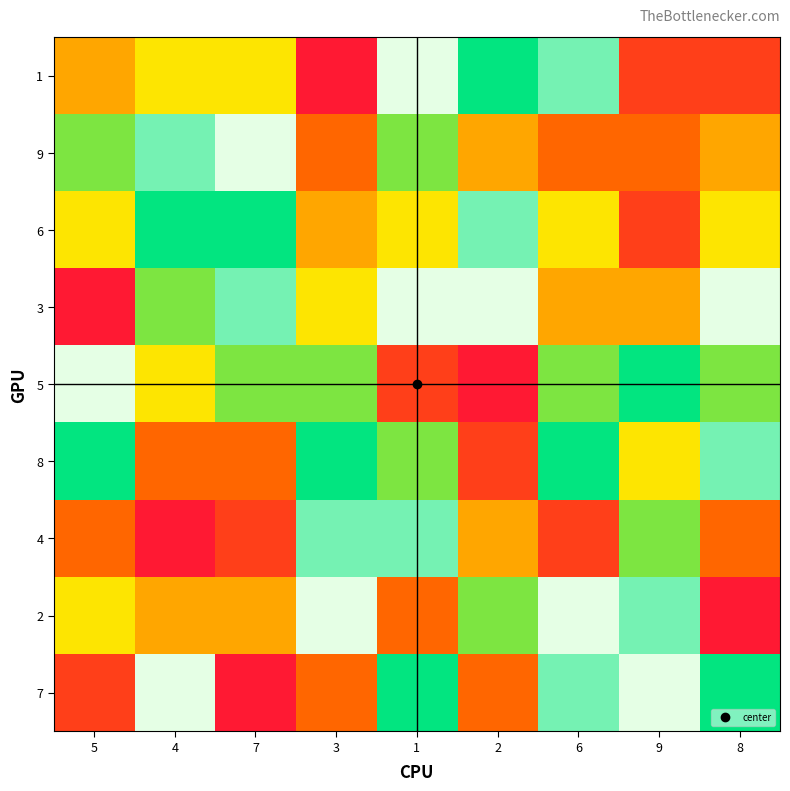

How many distinct data groups are displayed?

9